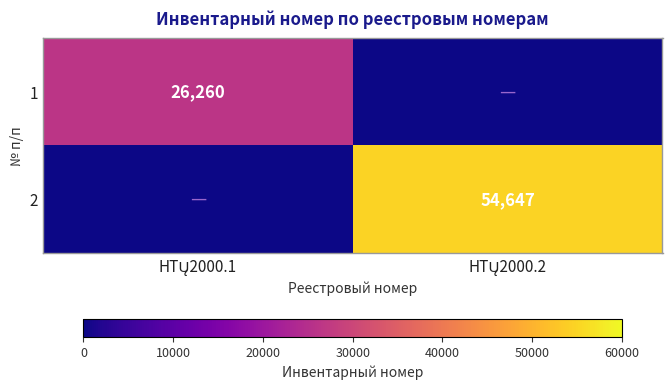

At which category does the chart reach its minimum across all series?

НТŲ2000.2